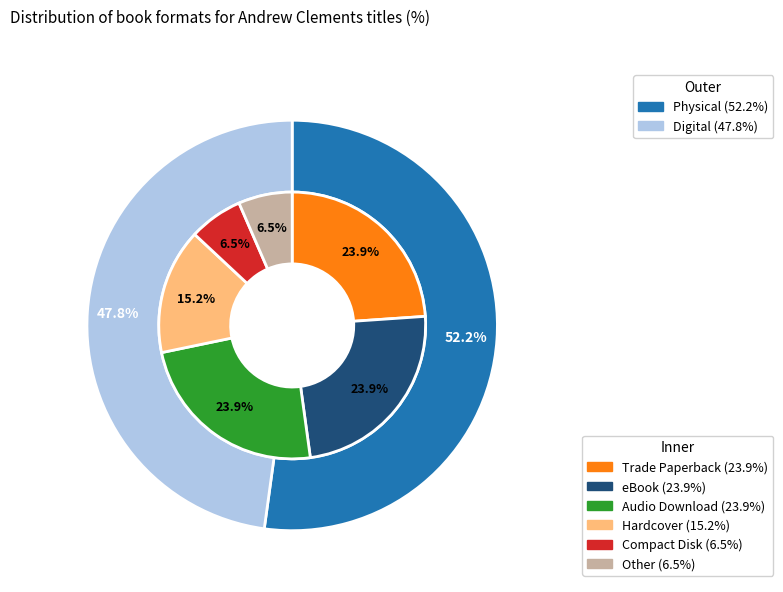

What is the change in value from eBook to Hardcover?

-4